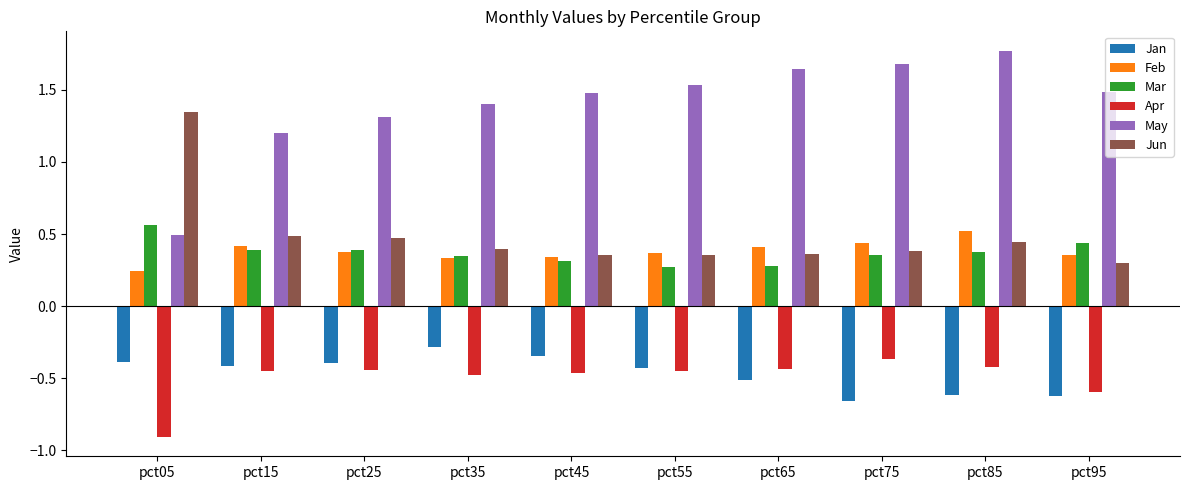

What is the difference between the highest and lowest values at pct45?

1.9